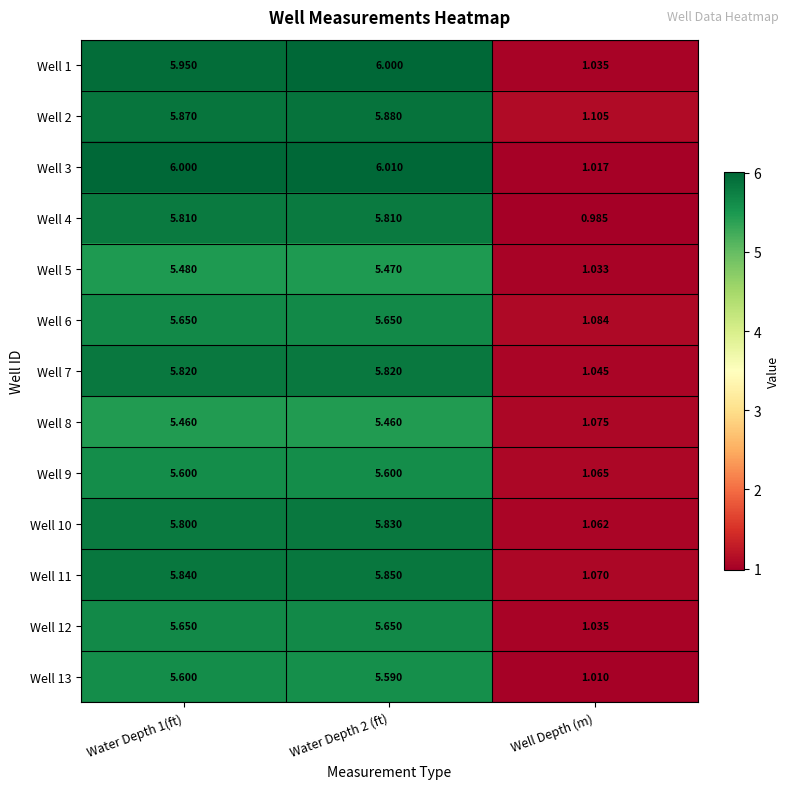

Which label corresponds to the smallest value in the chart?

Well Depth (m)